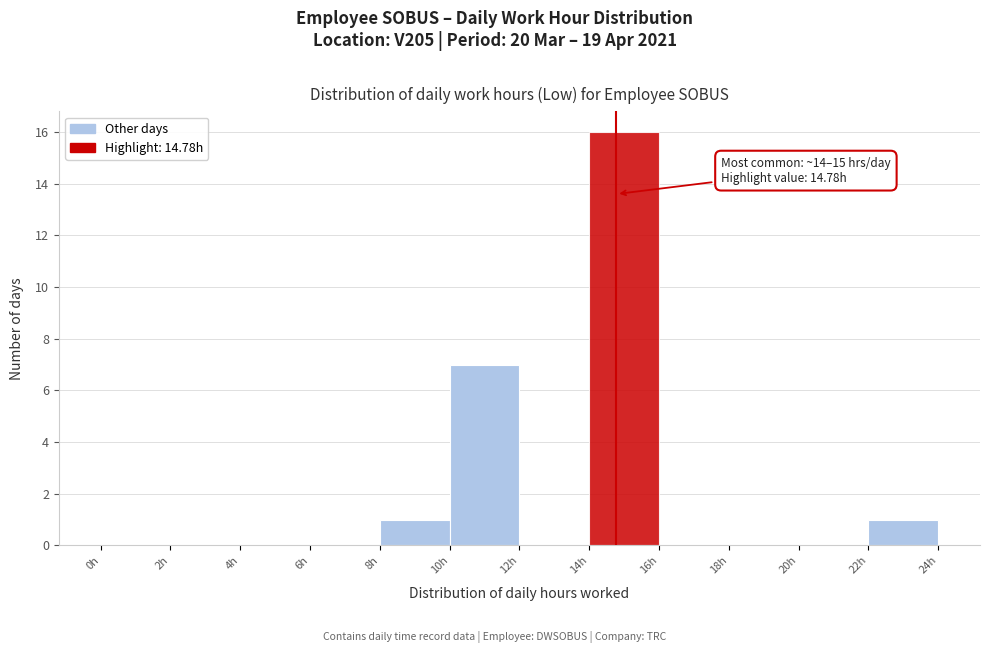

Over which range of the x-axis is the bar tallest?

14 to 16